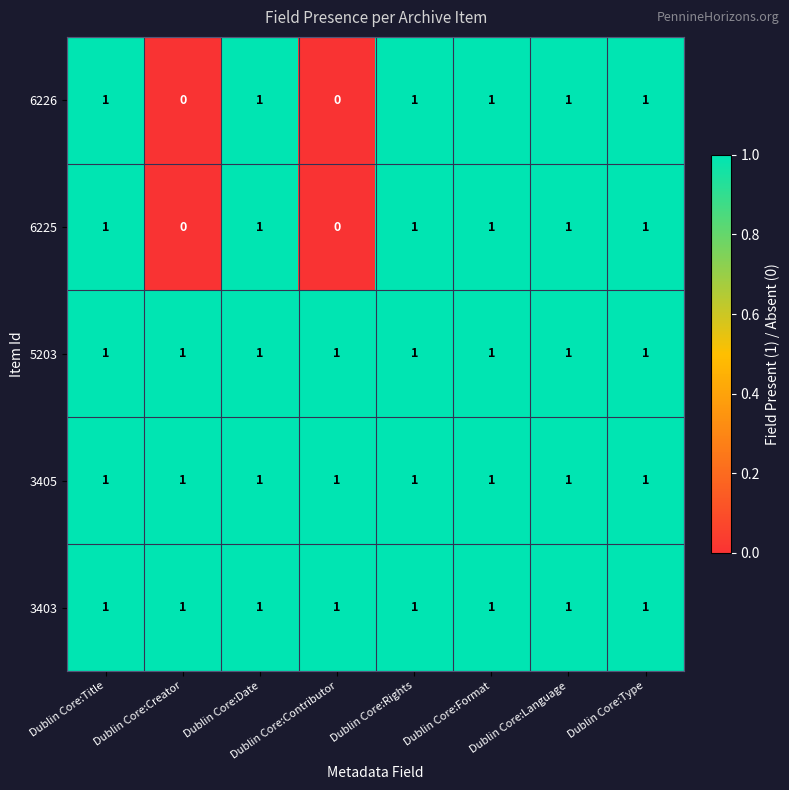

At how many categories does at least one series exceed 0?

8